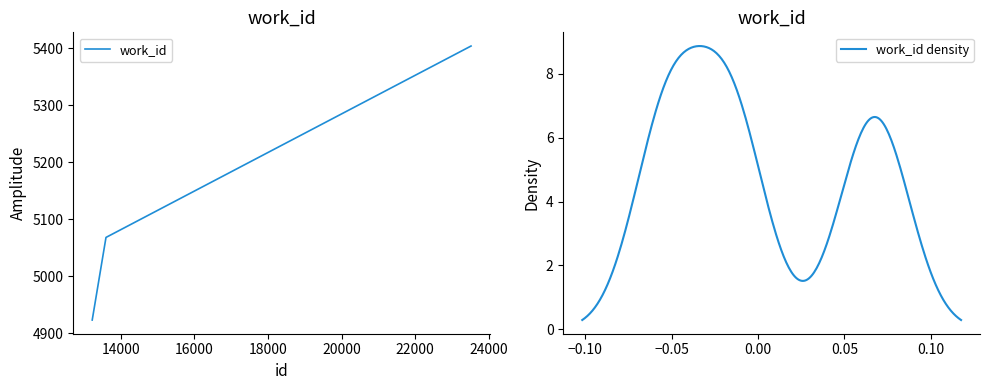

What is the difference between the maximum and minimum values?

481